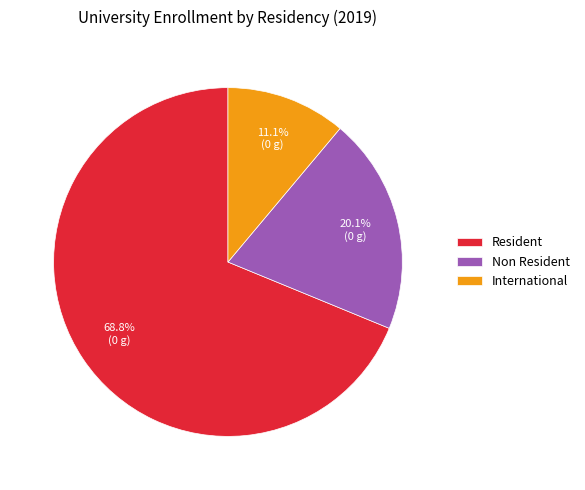

What percentage is the International slice, to the nearest percent?

11%